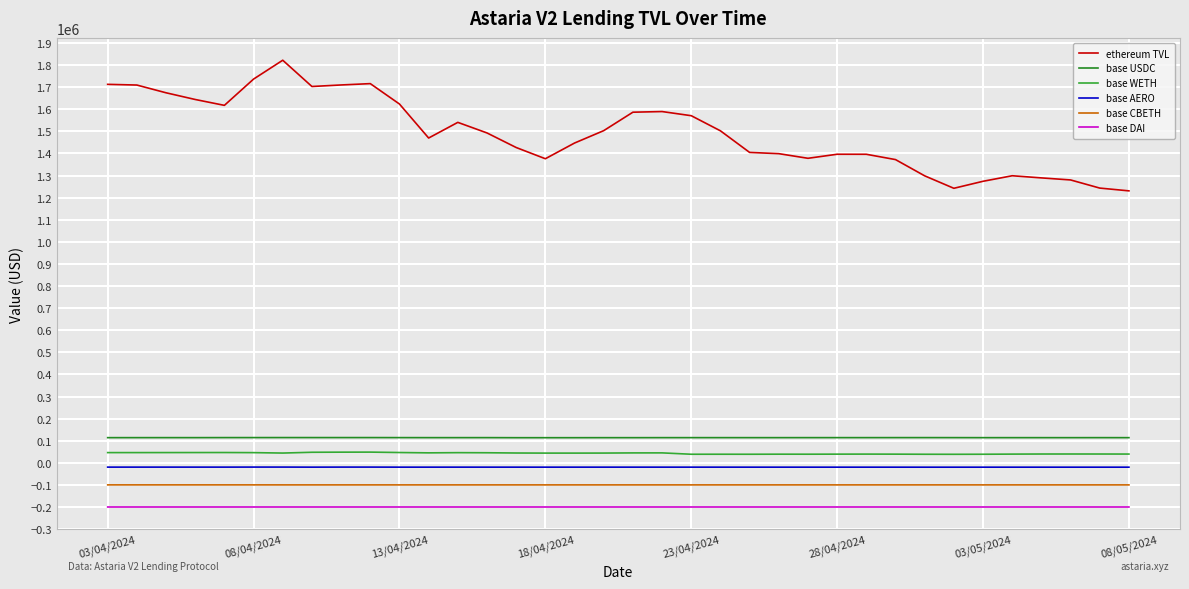

At which label does base WETH first exceed 44033?

03/04/2024